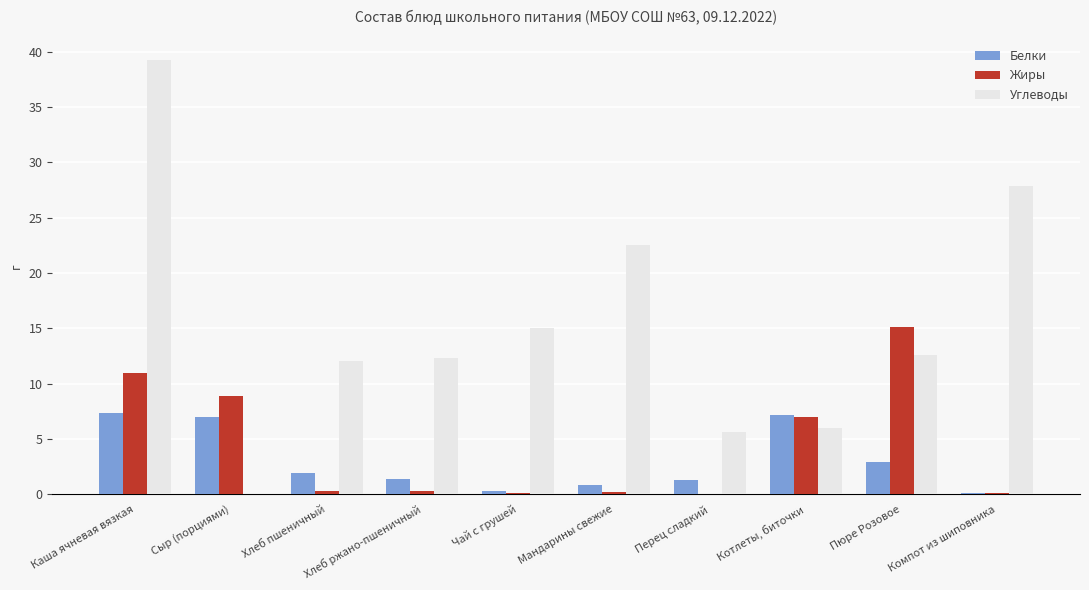

What is the total value across all series at Каша ячневая вязкая?

57.5